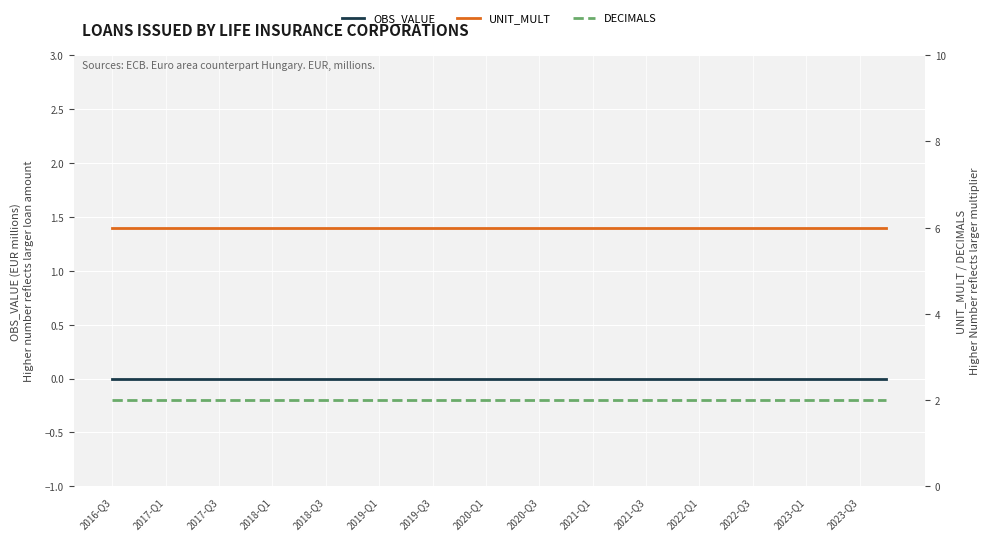

List the series in order of their overall mean, lowest first.

OBS_VALUE, DECIMALS, UNIT_MULT